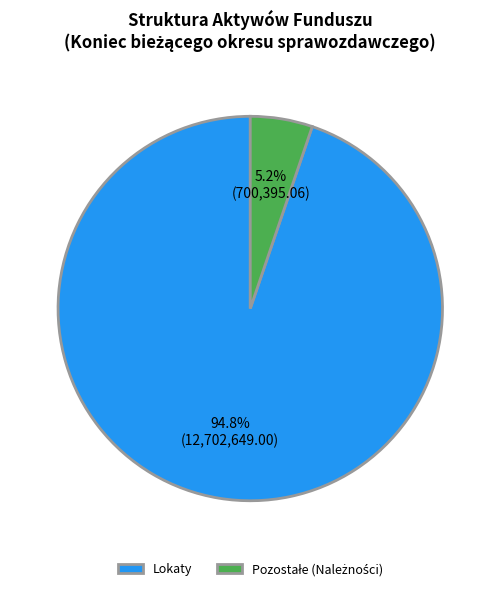

Which slice is the largest?

Lokaty